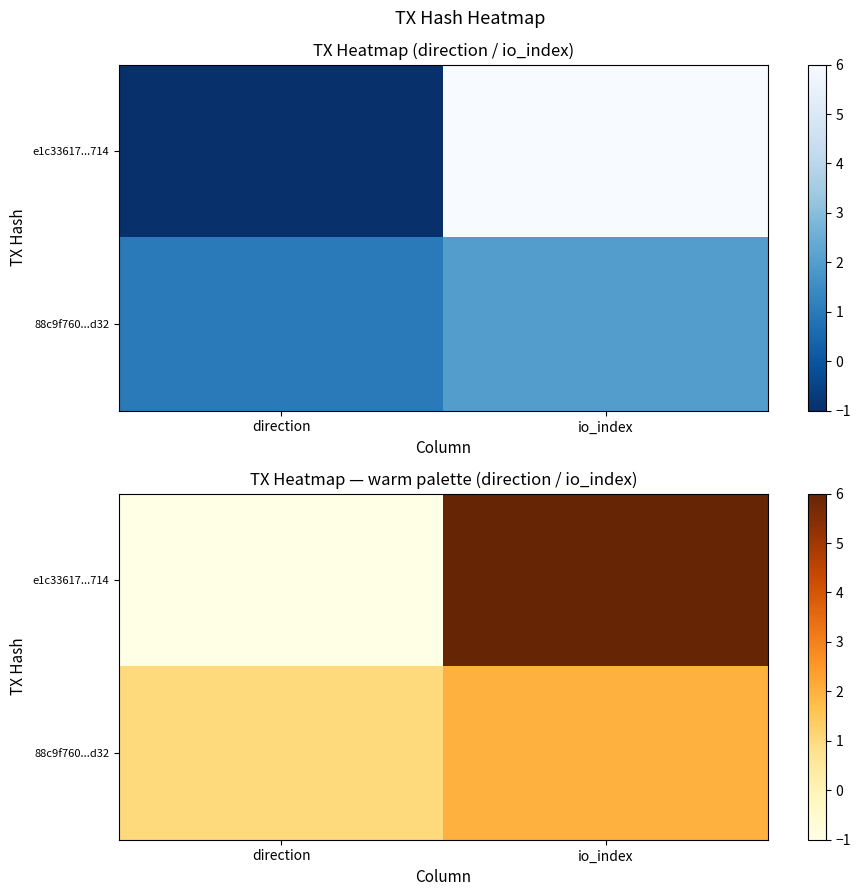

At which category is the sum across all series the highest?

io_index